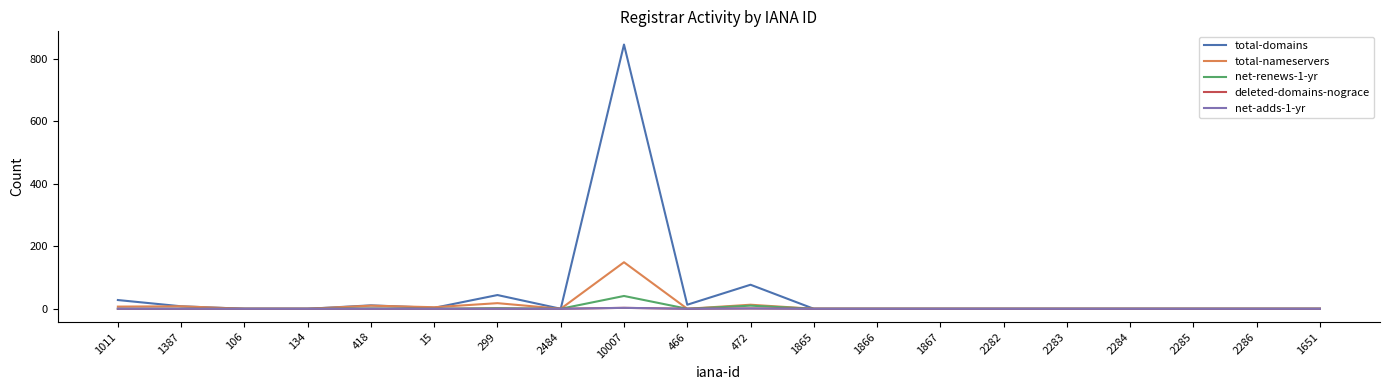

Reading left to right, what are all the values shown in this chart?

total-domains: 1011=28	1387=8	106=0	134=0	418=11	15=3	299=44	2484=0	10007=846	466=13	472=77	1865=0	1866=0	1867=0	2282=0	2283=0	2284=0	2285=0	2286=0	1651=0
total-nameservers: 1011=7	1387=8	106=0	134=0	418=10	15=5	299=18	2484=0	10007=149	466=0	472=13	1865=0	1866=0	1867=0	2282=0	2283=0	2284=0	2285=0	2286=0	1651=0
net-renews-1-yr: 1011=0	1387=0	106=0	134=0	418=1	15=0	299=2	2484=0	10007=41	466=0	472=10	1865=0	1866=0	1867=0	2282=0	2283=0	2284=0	2285=0	2286=0	1651=0
deleted-domains-nograce: 1011=0	1387=0	106=0	134=0	418=0	15=0	299=0	2484=0	10007=3	466=0	472=1	1865=0	1866=0	1867=0	2282=0	2283=0	2284=0	2285=0	2286=0	1651=0
net-adds-1-yr: 1011=0	1387=0	106=0	134=0	418=0	15=0	299=0	2484=0	10007=3	466=0	472=1	1865=0	1866=0	1867=0	2282=0	2283=0	2284=0	2285=0	2286=0	1651=0